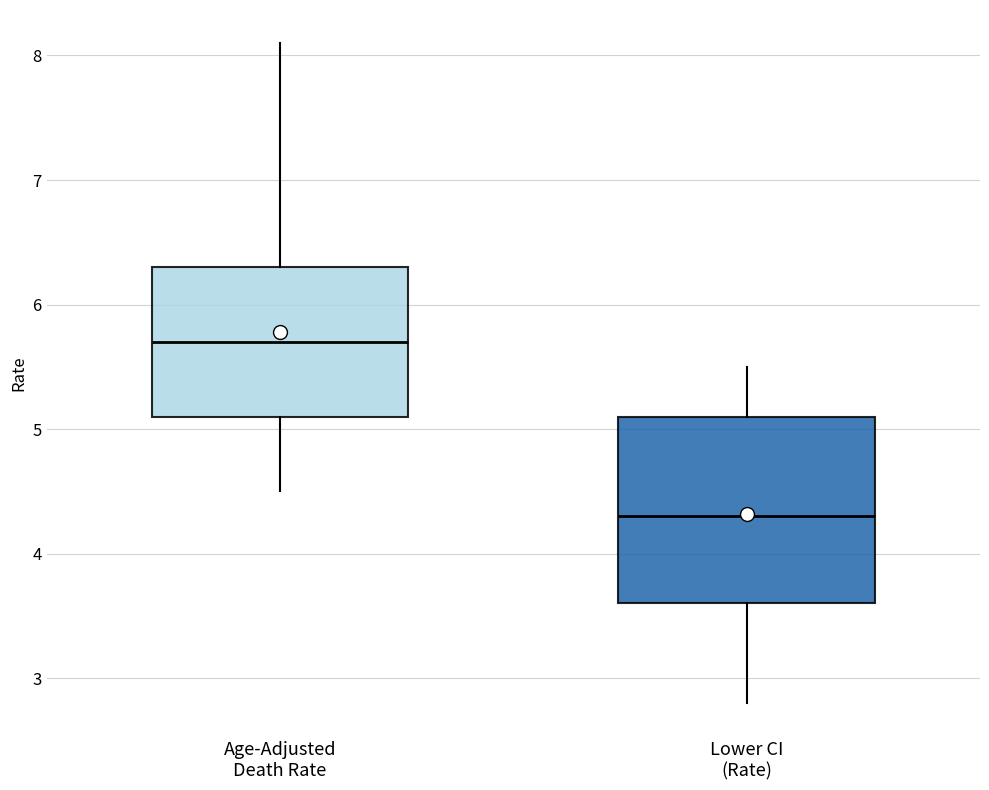

Which box's median line is the lowest?

Lower CI (Rate)